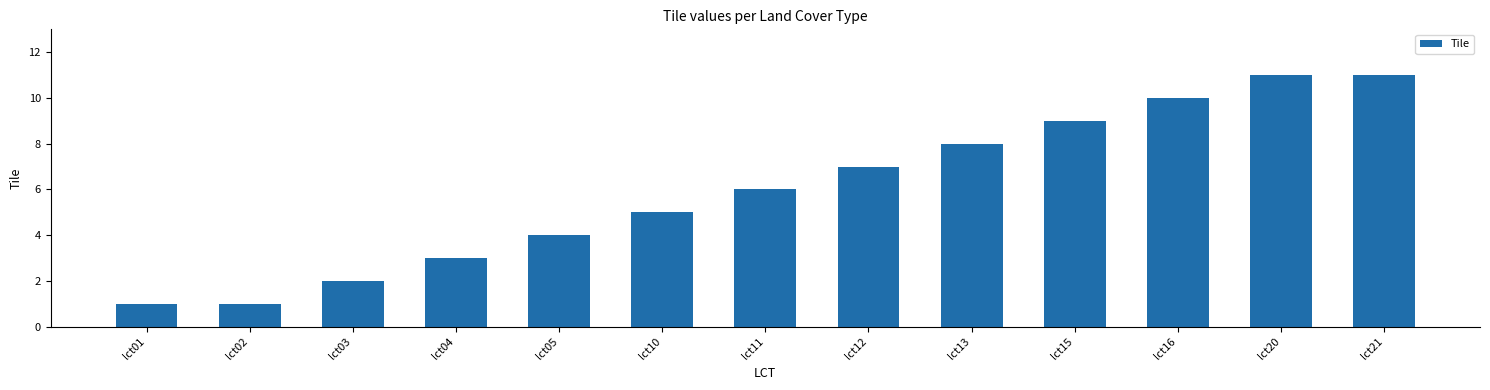

Between lct01 and lct05, which is larger?

lct05